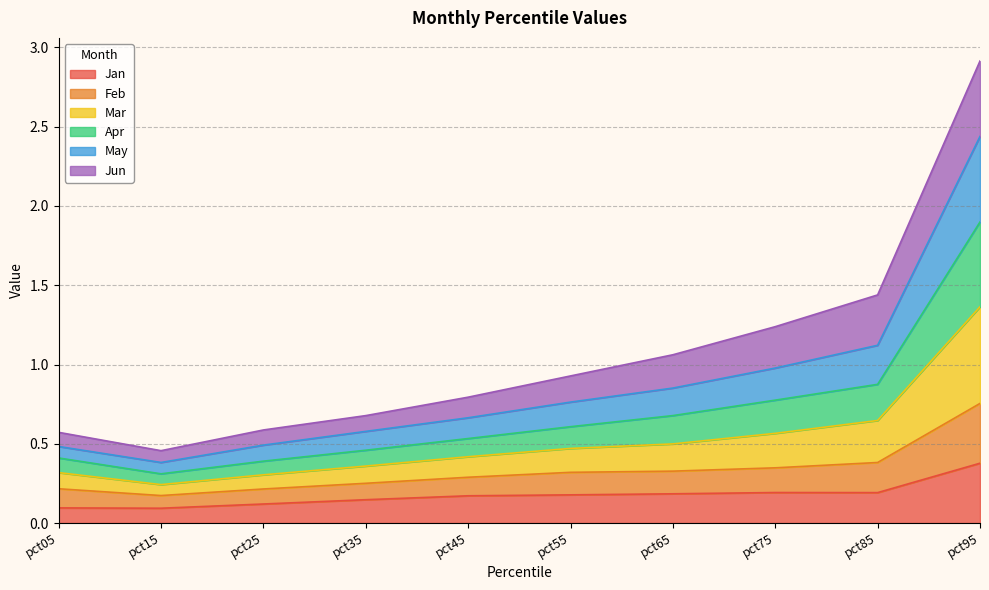

What is the highest value of the Jan series?

0.4